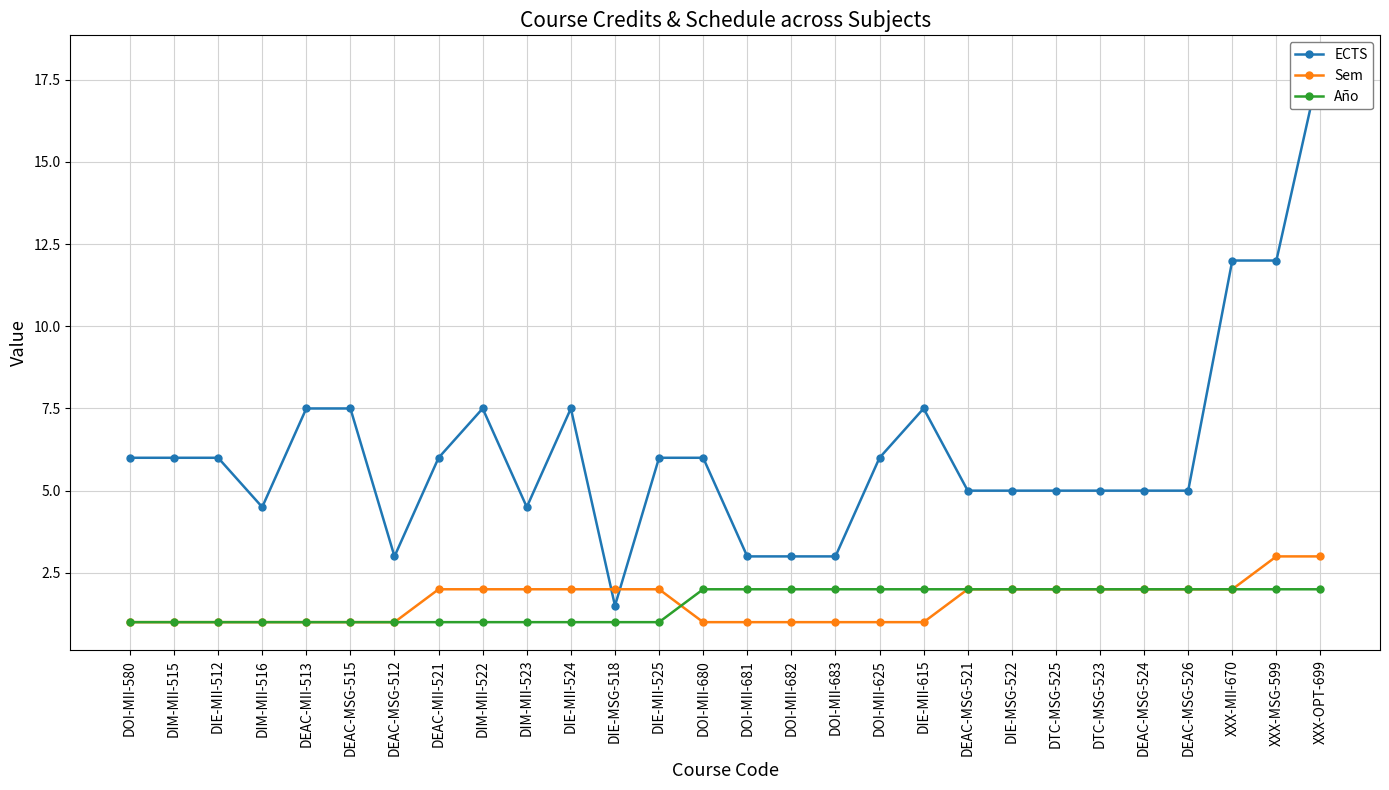

What is the minimum value for ECTS?

1.5